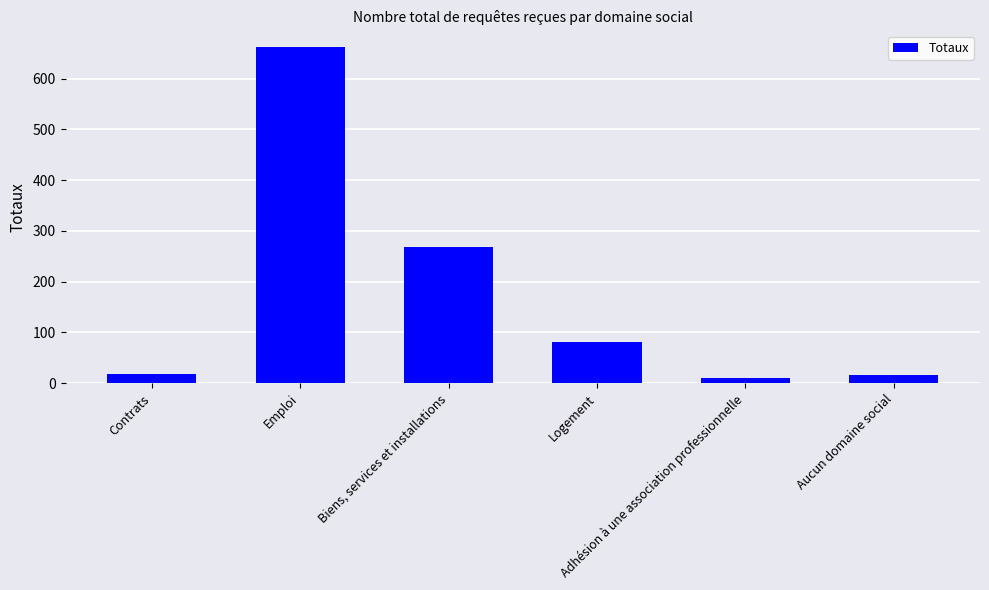

At which label is the value closest to 336?

Biens, services et installations